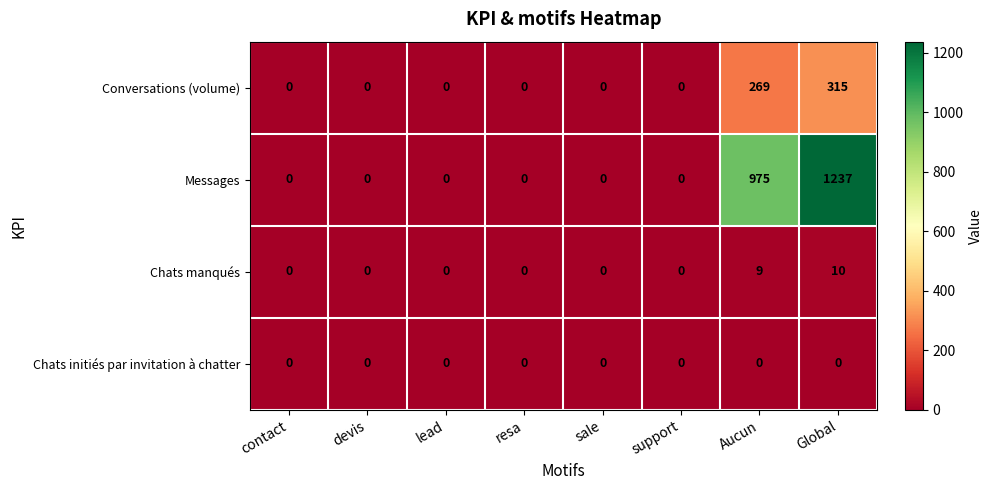

Rank the series by their maximum value, from highest to lowest.

Messages, Conversations (volume), Chats manqués, Chats initiés par invitation à chatter